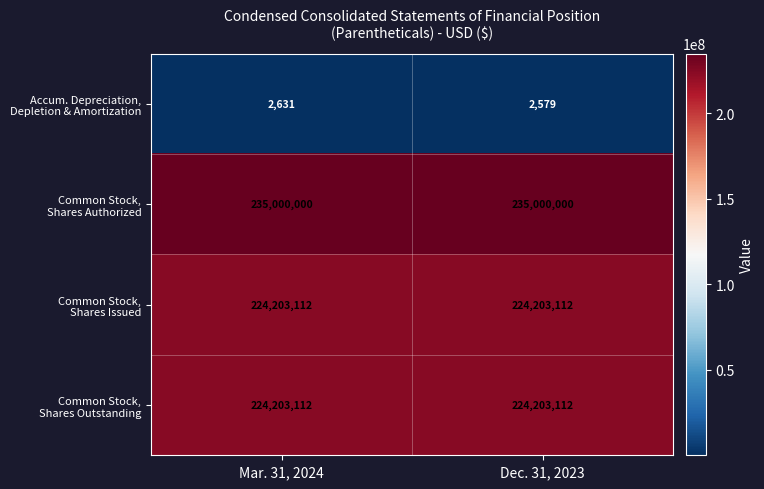

At which category does the chart reach its minimum across all series?

Dec. 31, 2023